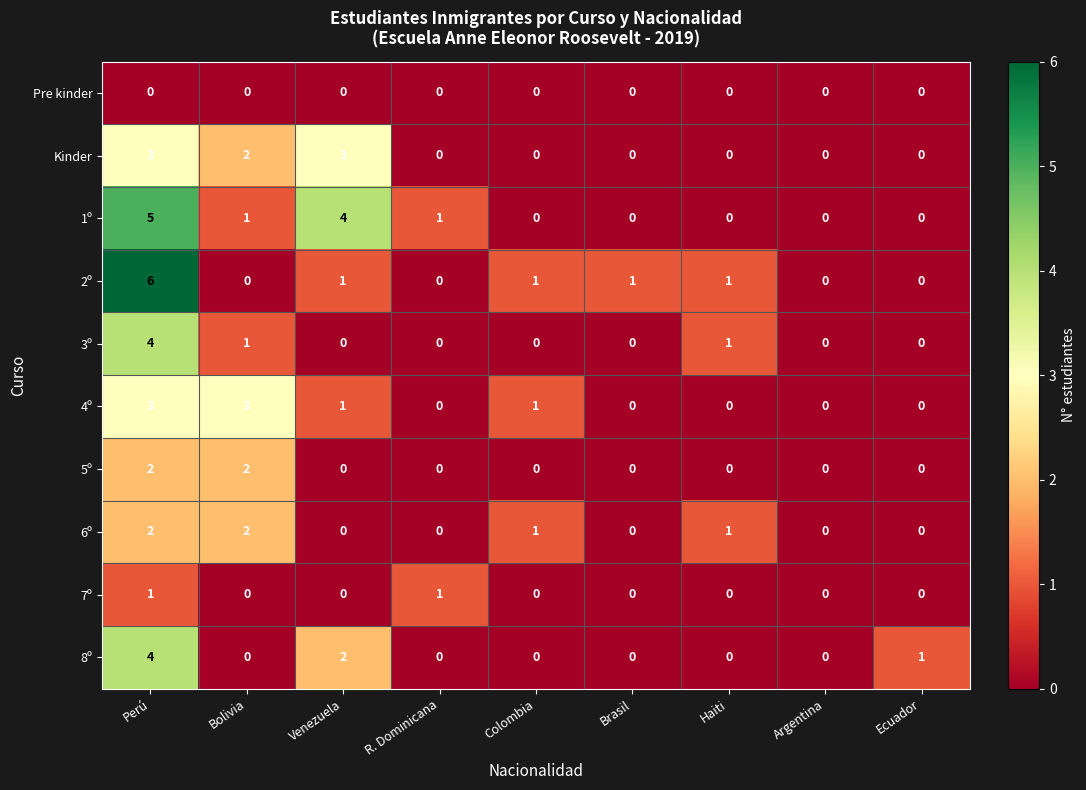

At which category does the chart reach its peak across all series?

Perú